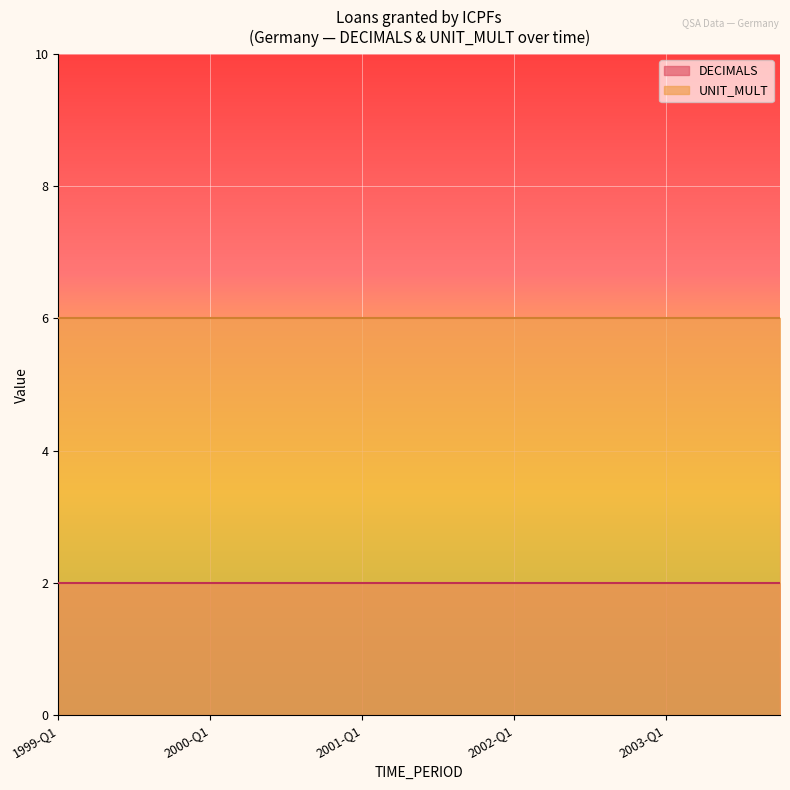

Rank the categories by UNIT_MULT value from lowest to highest.

1999-Q1, 1999-Q2, 1999-Q3, 1999-Q4, 2000-Q1, 2000-Q2, 2000-Q3, 2000-Q4, 2001-Q1, 2001-Q2, 2001-Q3, 2001-Q4, 2002-Q1, 2002-Q2, 2002-Q3, 2002-Q4, 2003-Q1, 2003-Q2, 2003-Q3, 2003-Q4